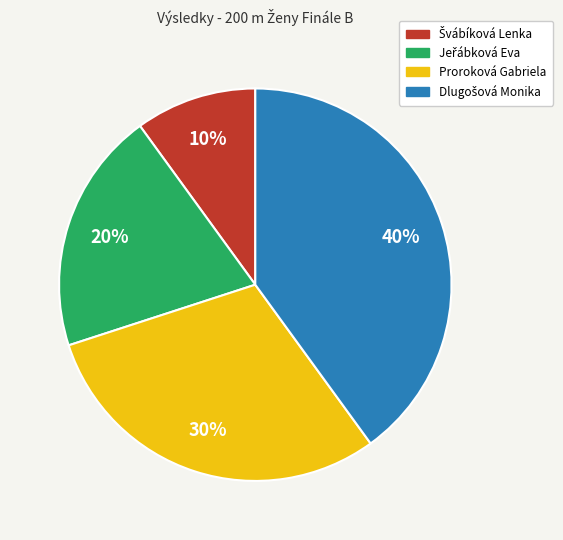

To the nearest percent, what is the average slice percentage?

25%